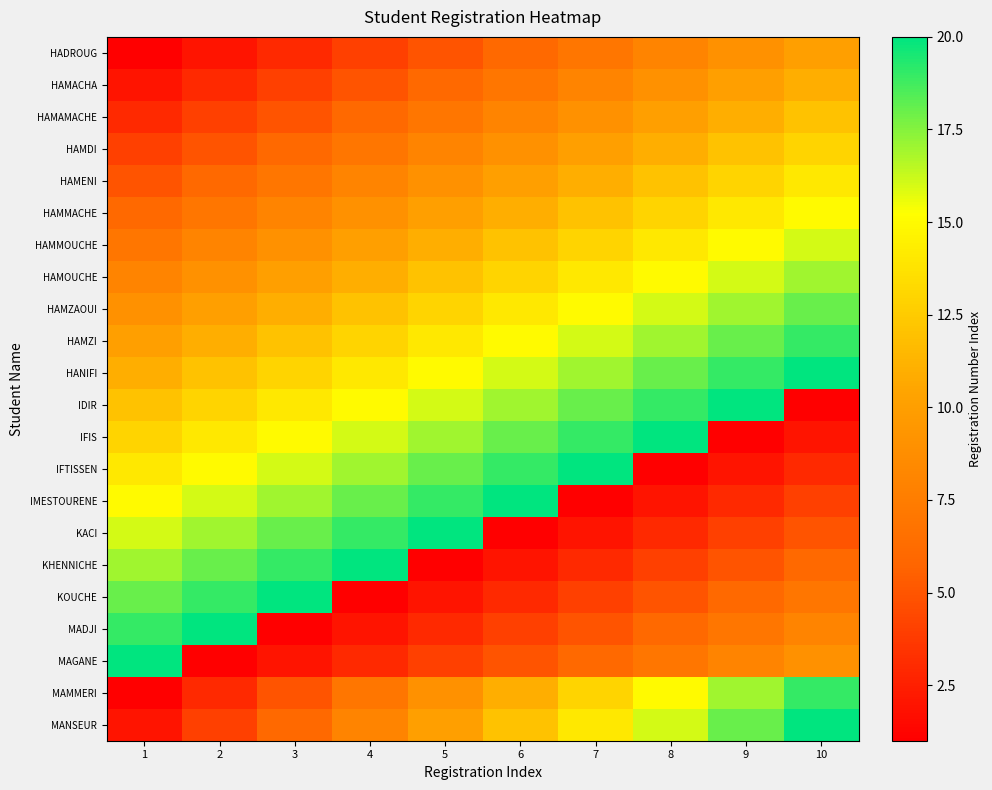

At how many categories does at least one series exceed 13?

10